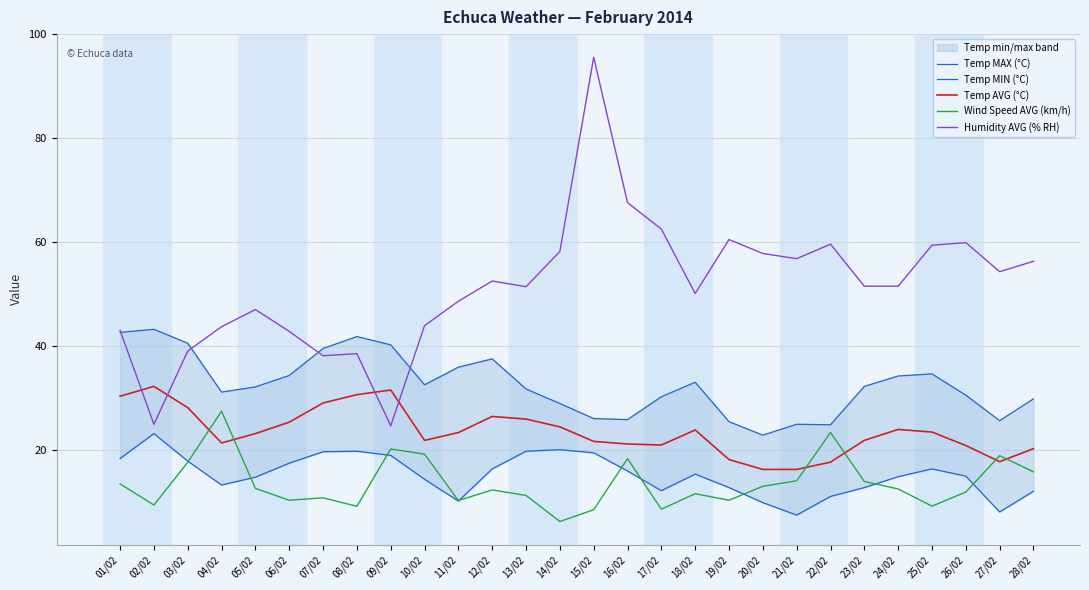

In Temp MIN (°C), how many points are higher than both neighbors (excluding endpoints)?

5